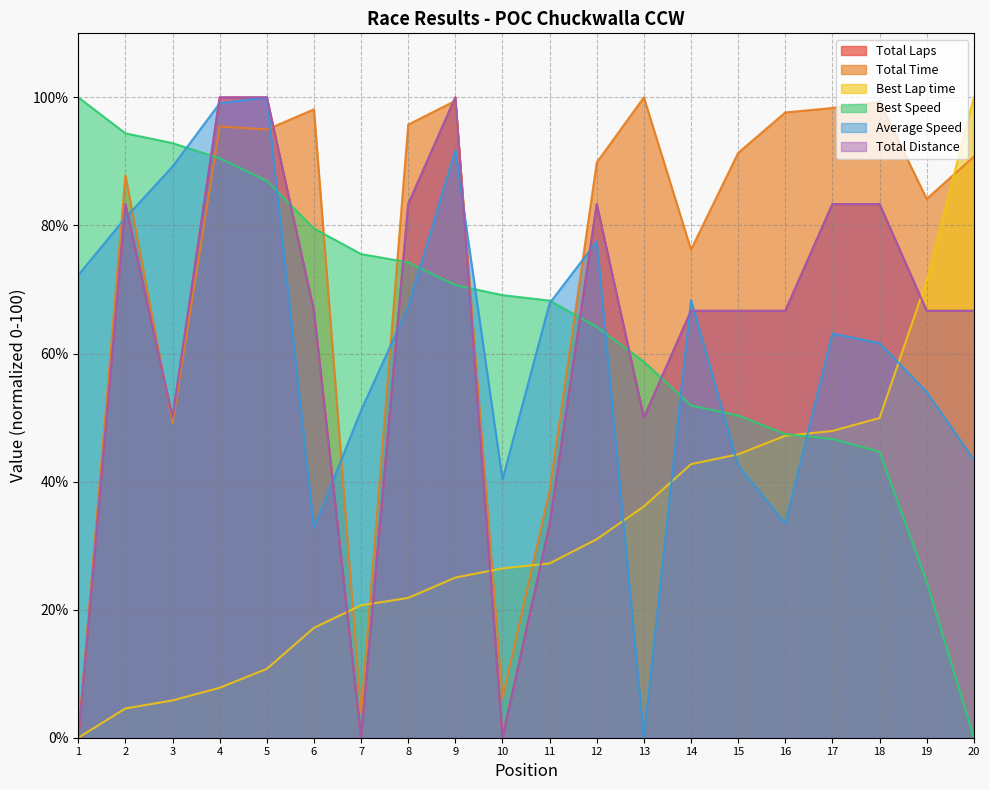

Is it true that Total Laps equals 54.6 at 1?

False